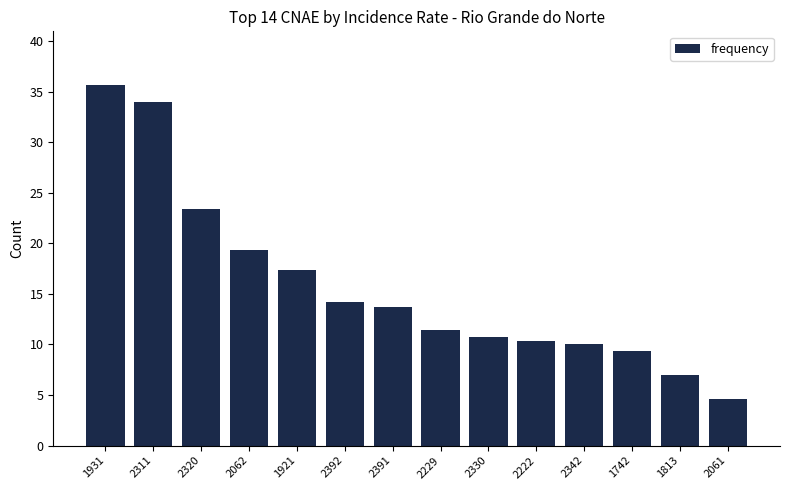

What is the sum of the values at 2062 and 2061?

24.0